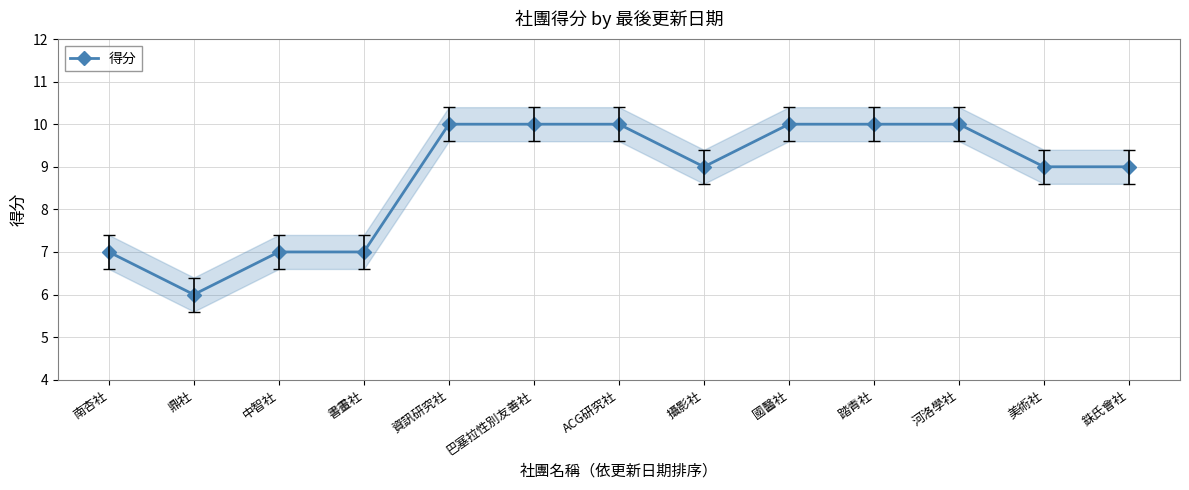

What is the difference between the values at 銖氏會社 and 國醫社?

1